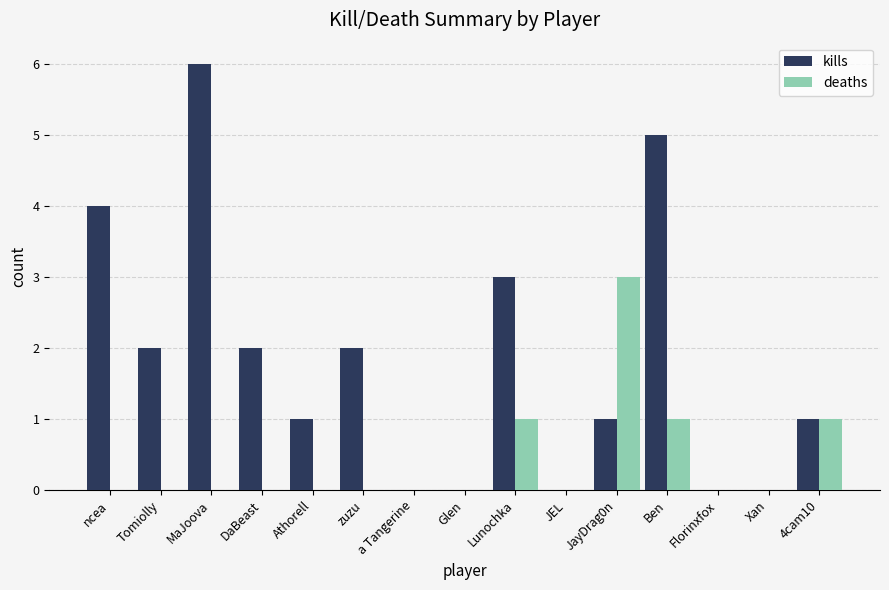

Which category has the highest value across all series?

MaJoova